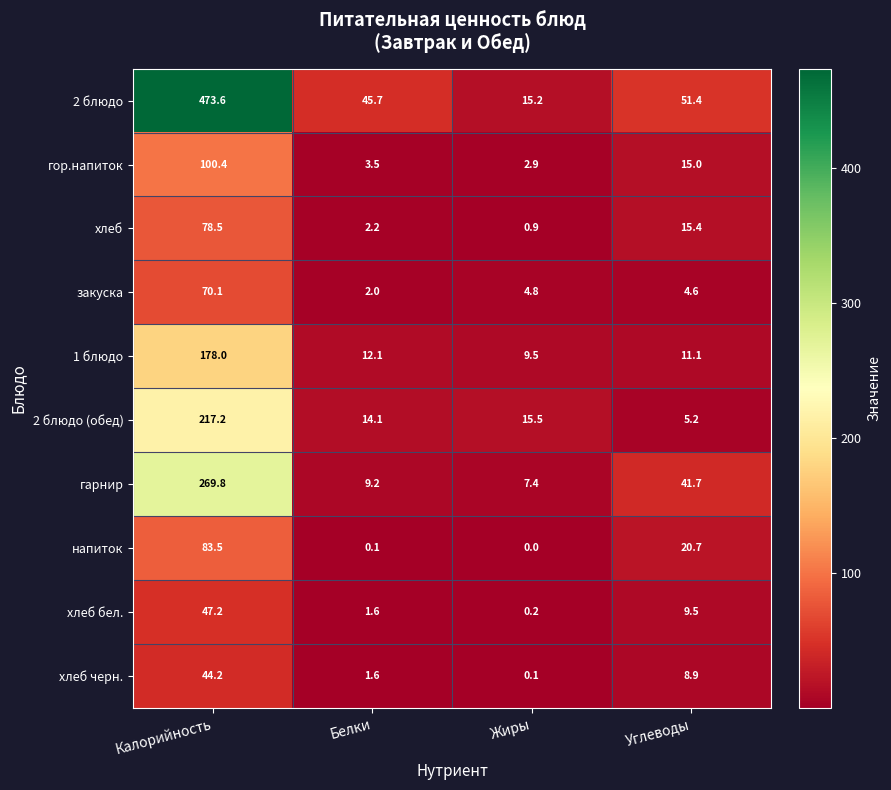

List the labels in order of гор.напиток value, largest first.

Калорийность, Углеводы, Белки, Жиры